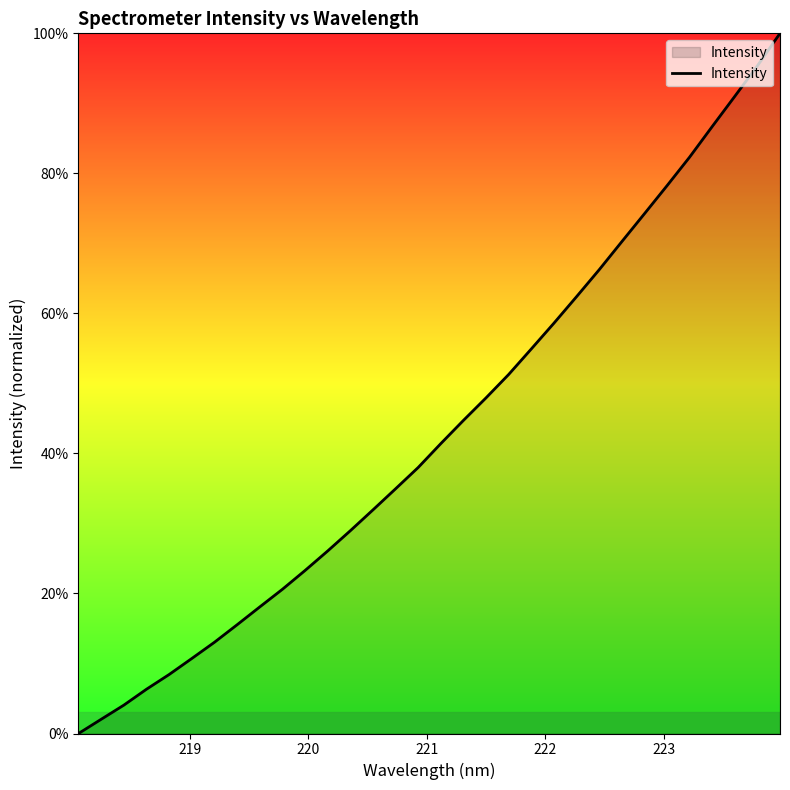

What is the average value?

43.4